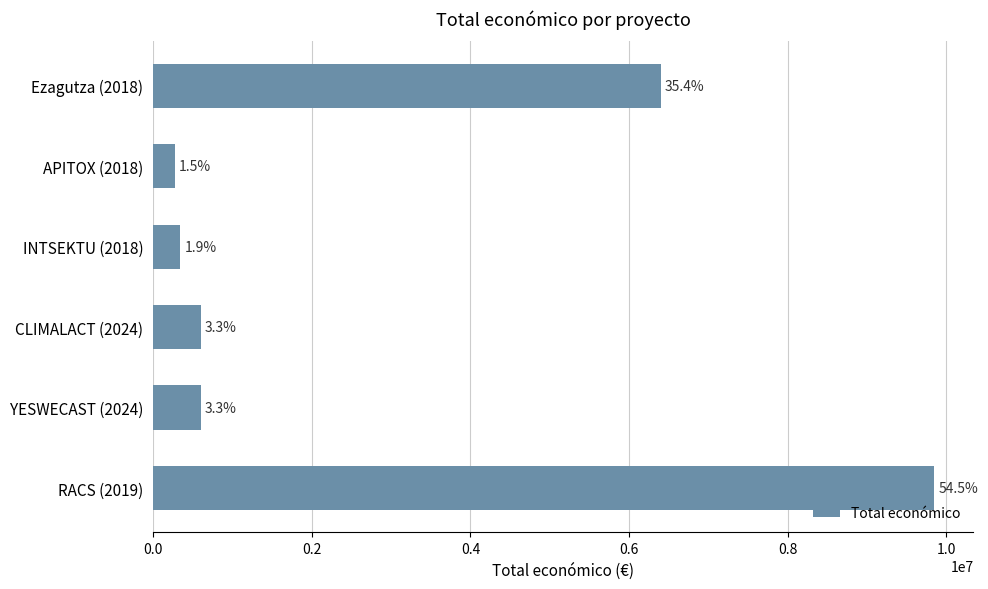

Are the bars grouped side by side (vs. stacked)?

No